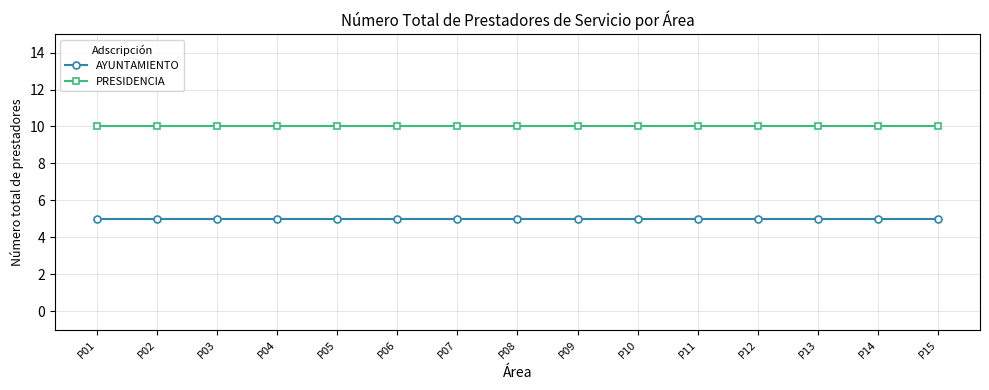

Reading left to right, list all the values displayed in this chart.

AYUNTAMIENTO: 5	5	5	5	5	5	5	5	5	5	5	5	5	5	5
PRESIDENCIA: 10	10	10	10	10	10	10	10	10	10	10	10	10	10	10